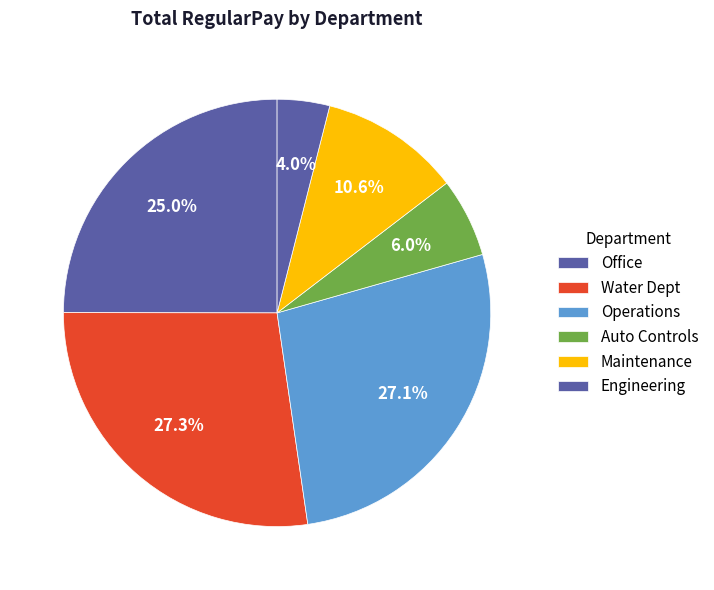

Is there a majority slice in this chart?

No